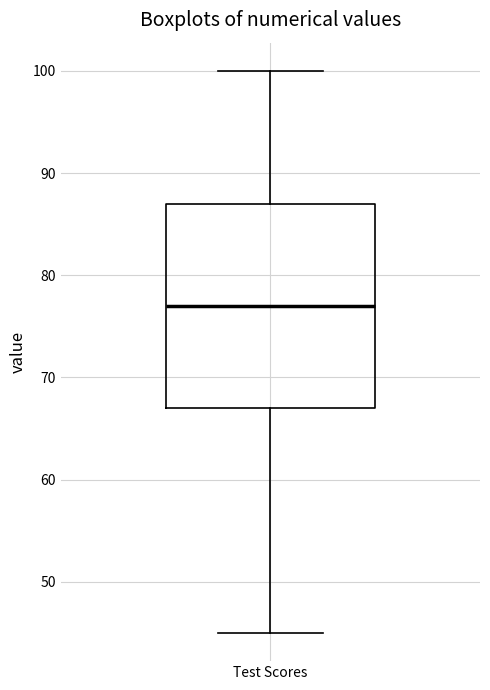

Where does the lower whisker of the box for Test Scores end on the y-axis? The values are not printed on the chart, so give them approximately, as read against the axis.

45